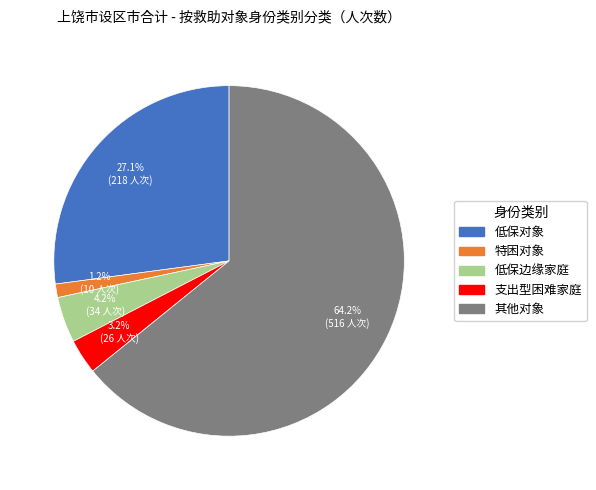

True or false: 支出型困难家庭 accounts for 3% of the total.

True